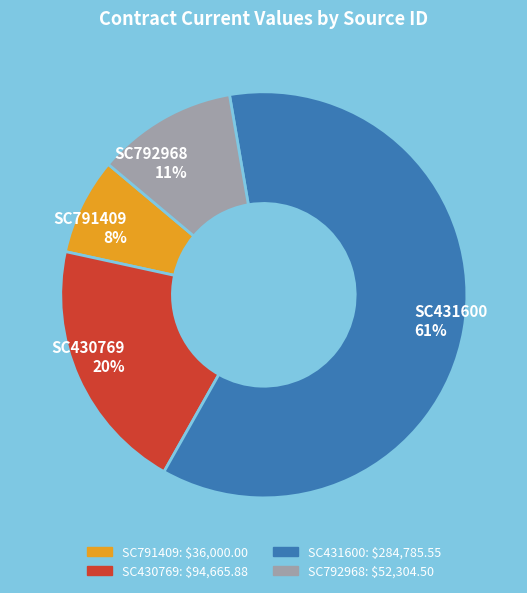

Combined, do SC792968 and SC791409 account for over 50%?

No